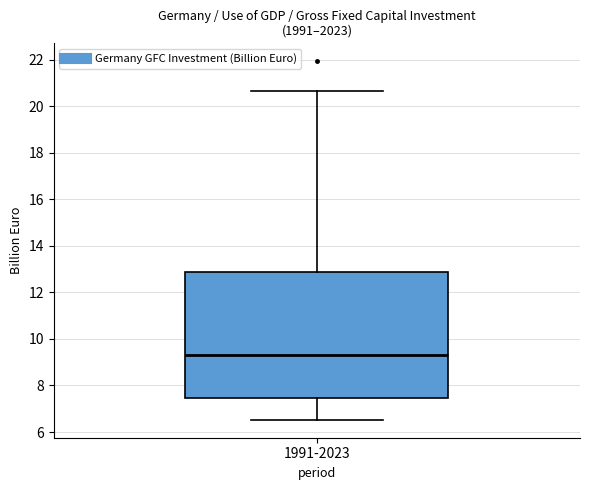

Read this box plot against the y-axis: the position of the median line, the range covered by the box, and the ends of both whiskers. The values are not printed on the chart, so give them approximately, as read against the axis.

median 9.4, box 7.4 to 12.8, whiskers 6.6 to 20.6